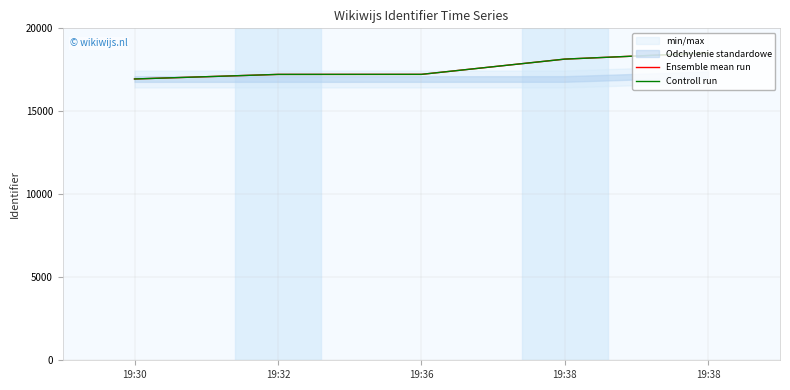

True or false: Controll run and Ensemble mean run cross at least once.

False